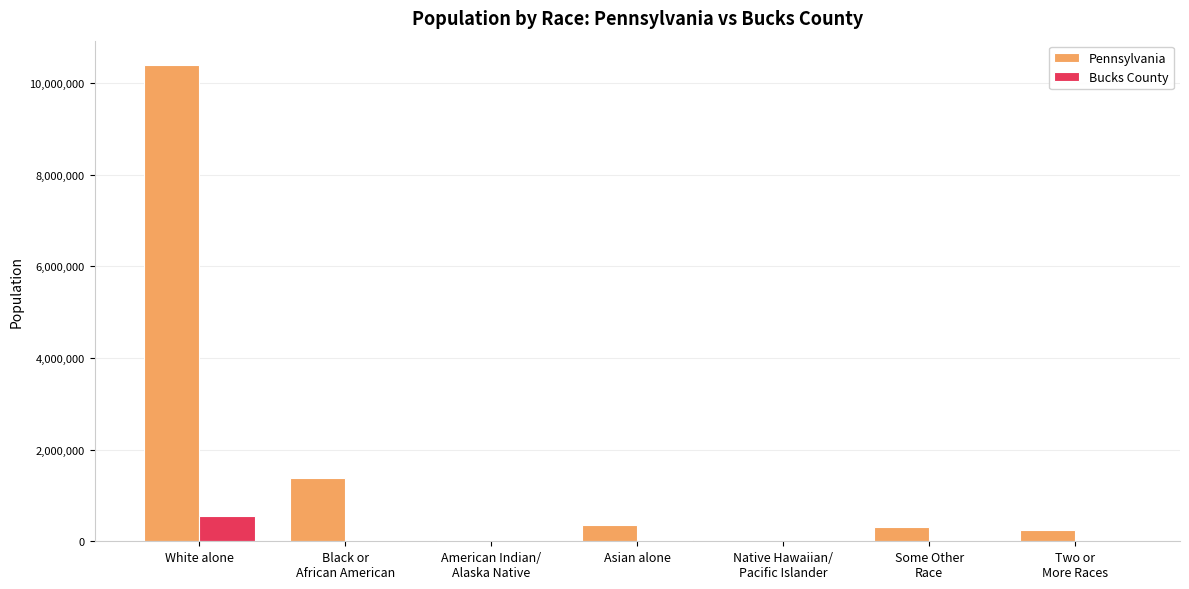

What is the sum of all Pennsylvania values?

12702379